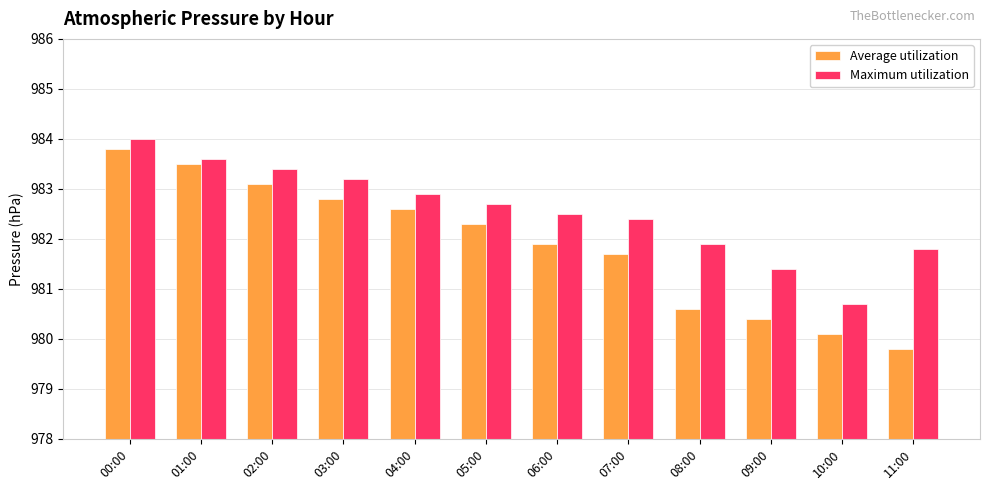

True or false: Average utilization has a value of 269.7 at 01:00.

False